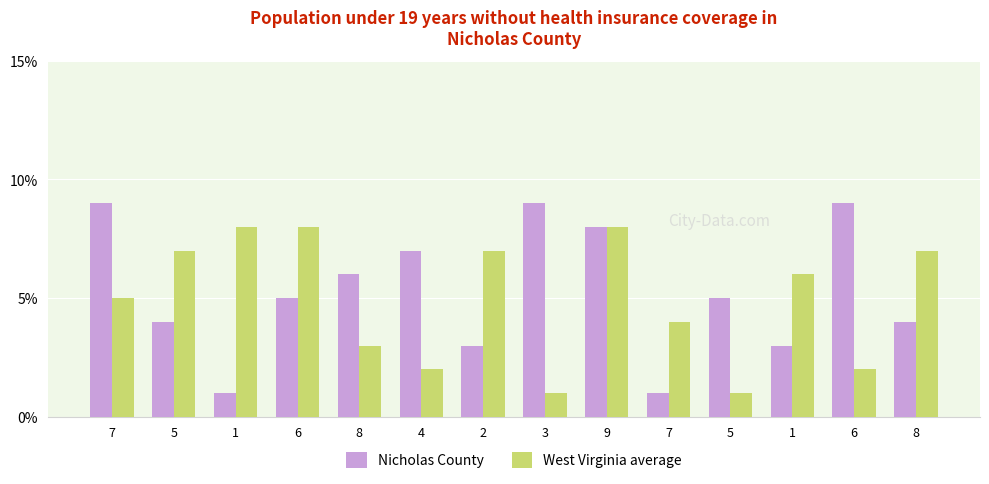

What is the minimum value shown in the chart?

1